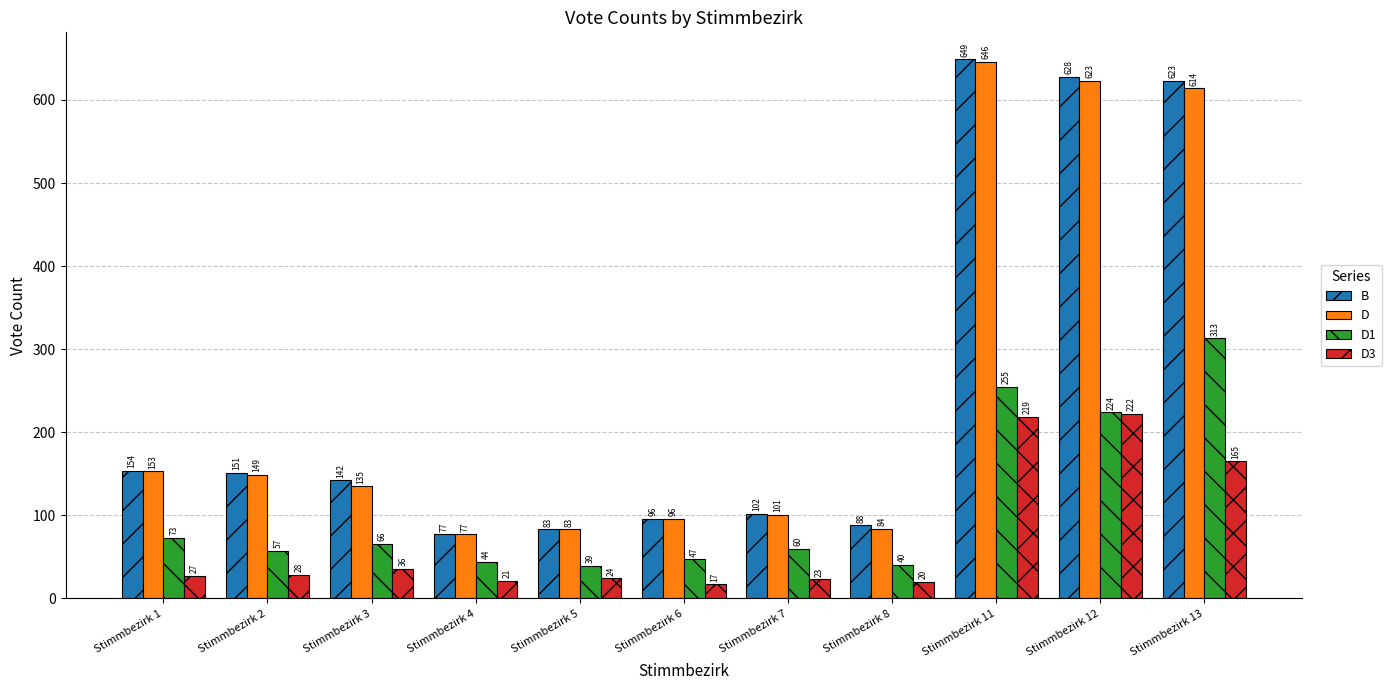

What is the value of the B bar at the 4th from the left?

77